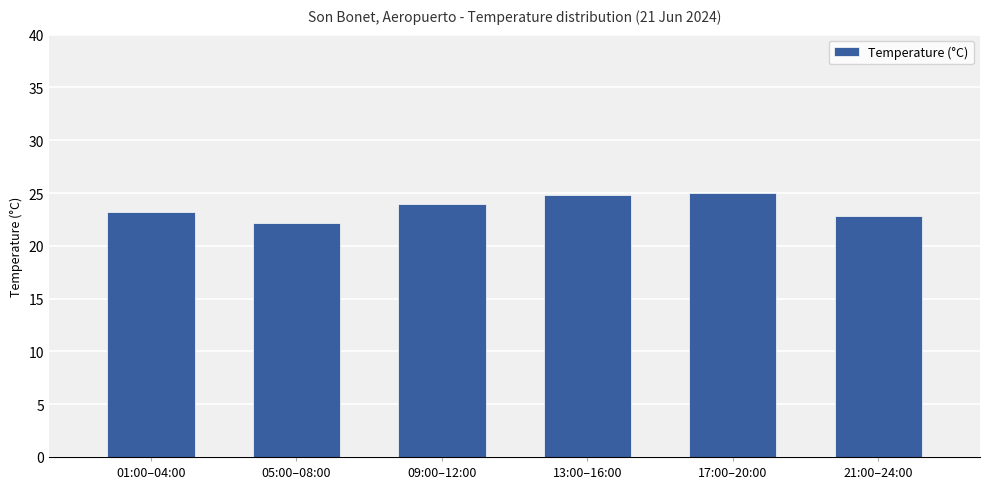

How many bars are there in total?

6